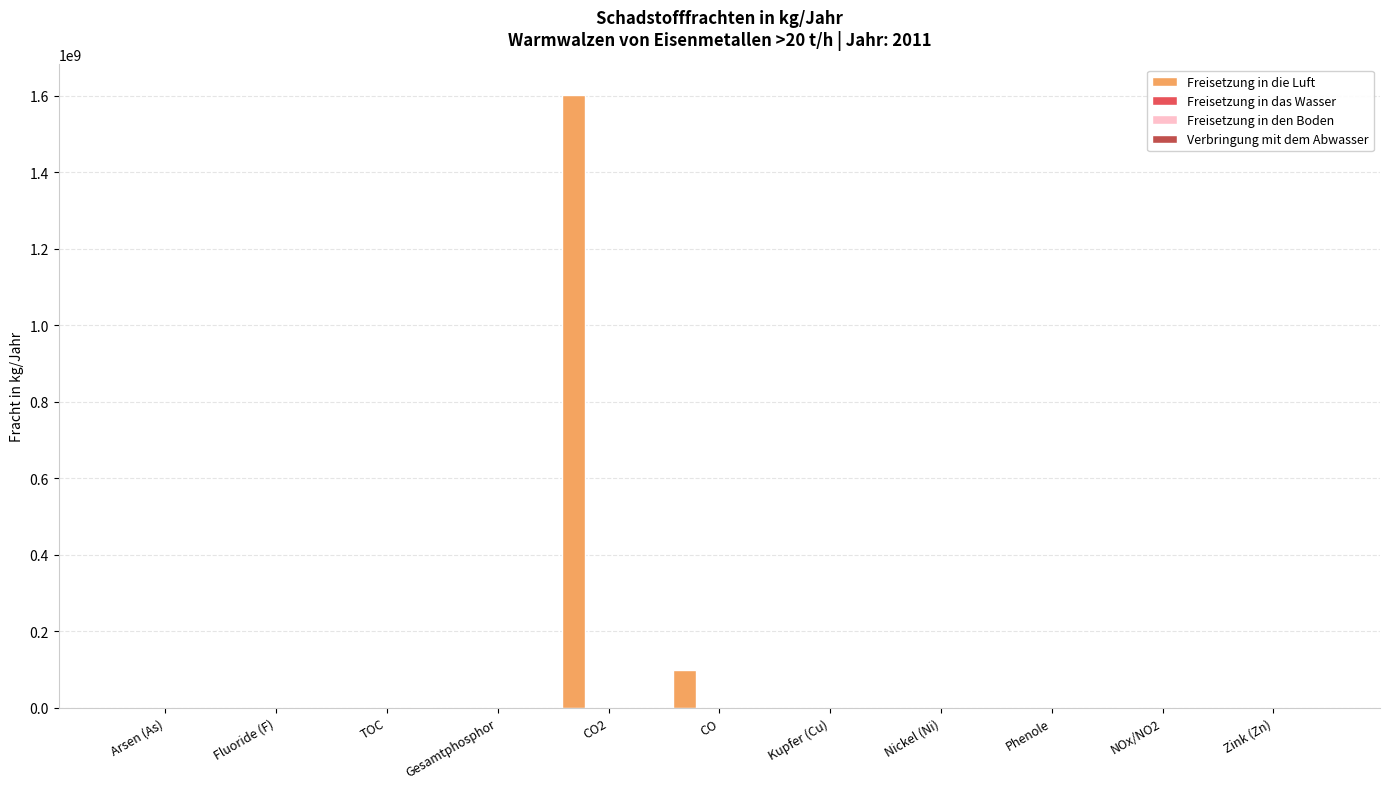

Which label corresponds to the largest value in the chart?

CO2